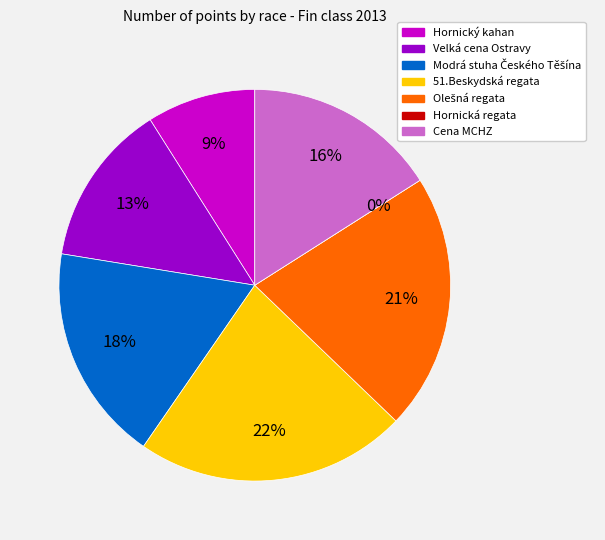

True or false: Cena MCHZ accounts for 16% of the total.

True